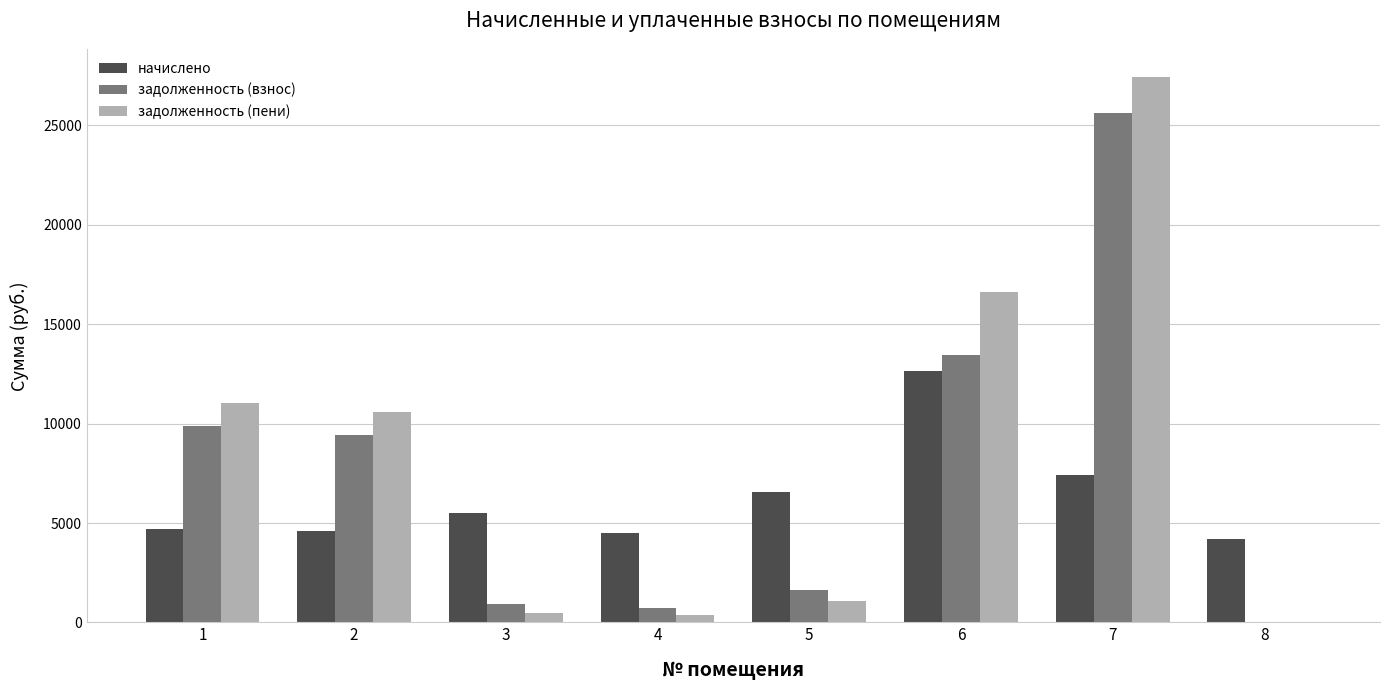

Is the value of задолженность (взнос) at 5 greater than the value of начислено at 7?

No